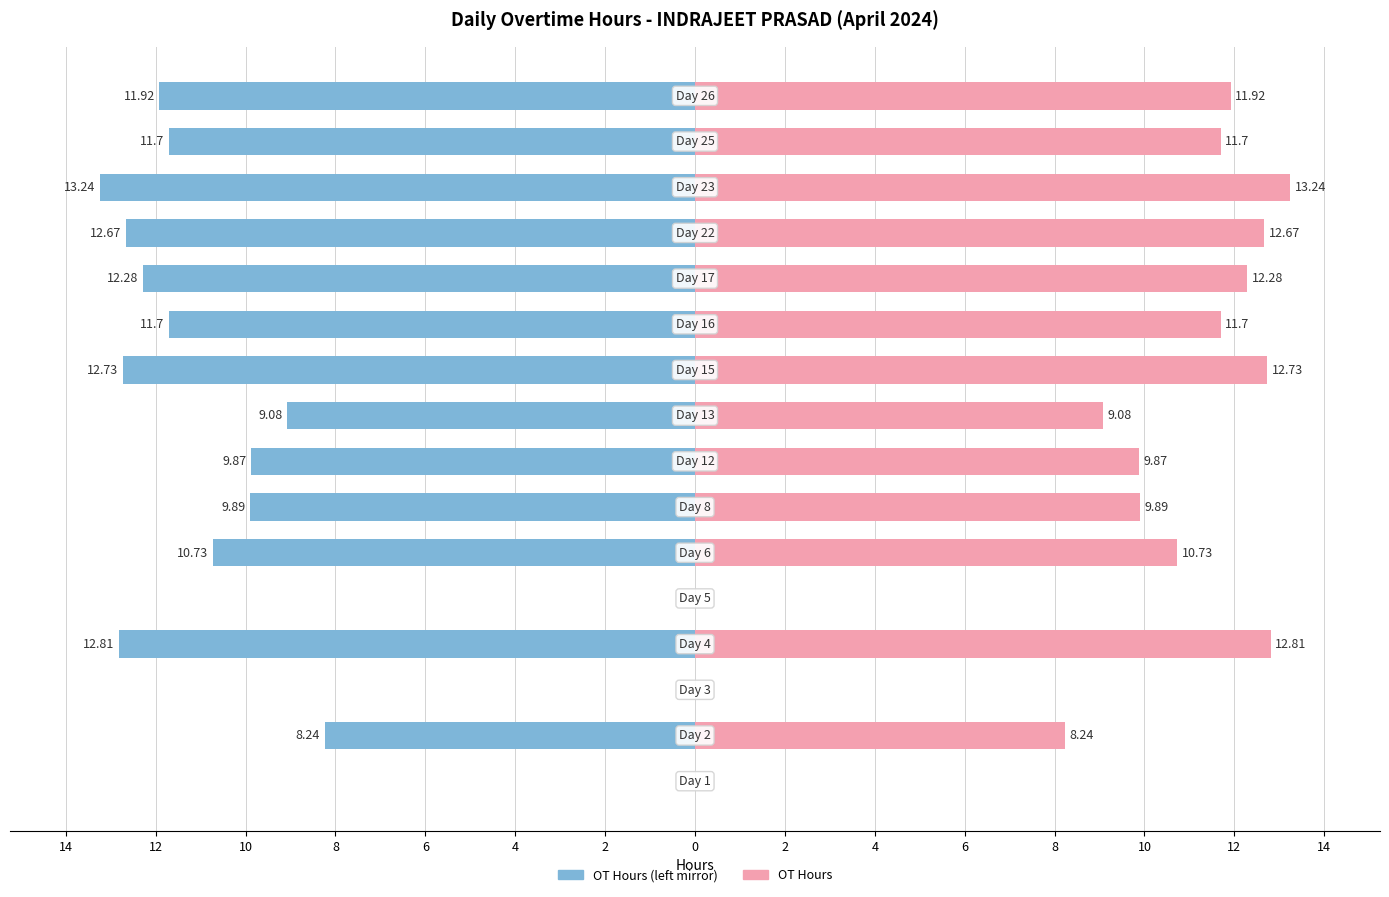

Rank the series at 2 from highest to lowest value.

OT Hours, OT Hours (left mirror)